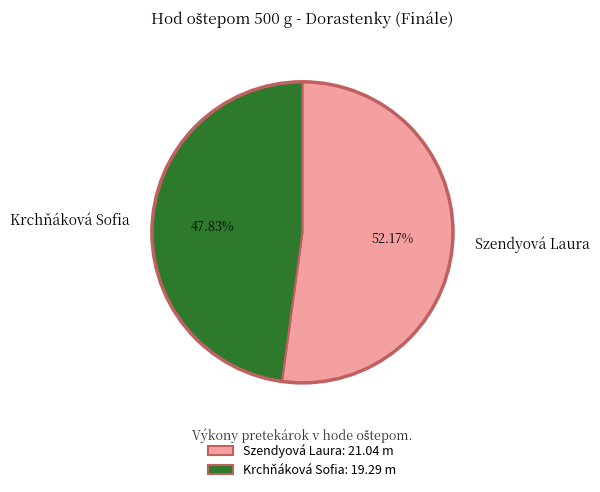

True or false: Krchňáková Sofia accounts for 48% of the total.

True